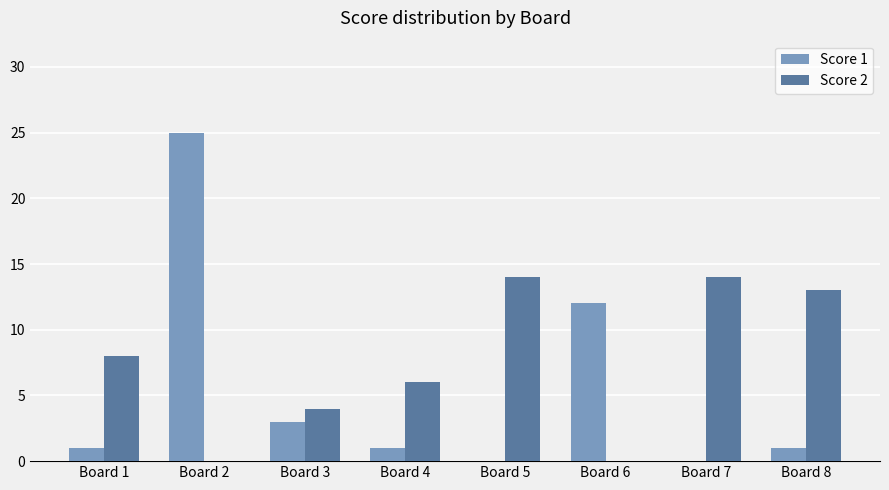

Which series changed the most between Board 3 and Board 7?

Score 2